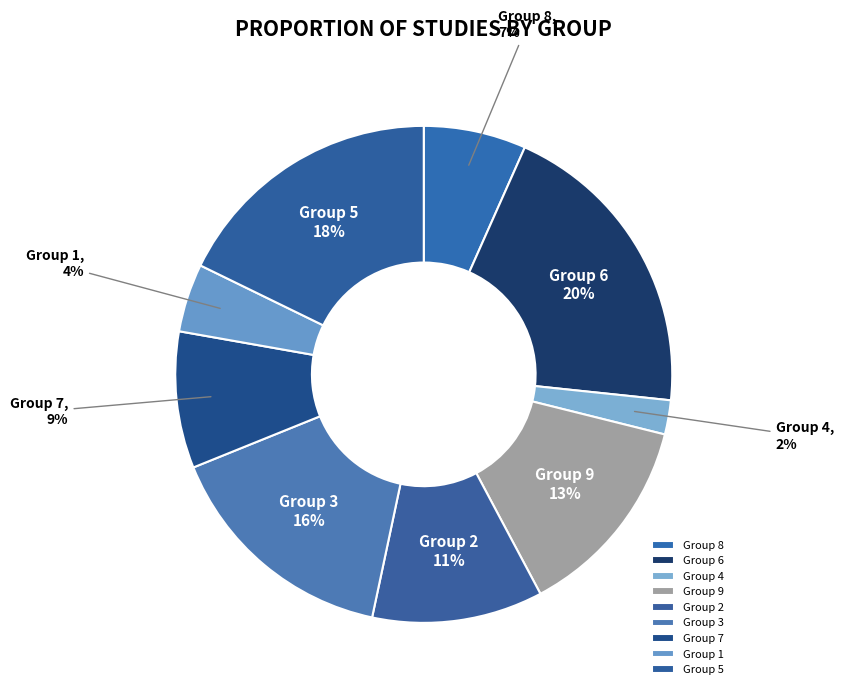

What percentage is the Group 3 slice, to the nearest percent?

16%